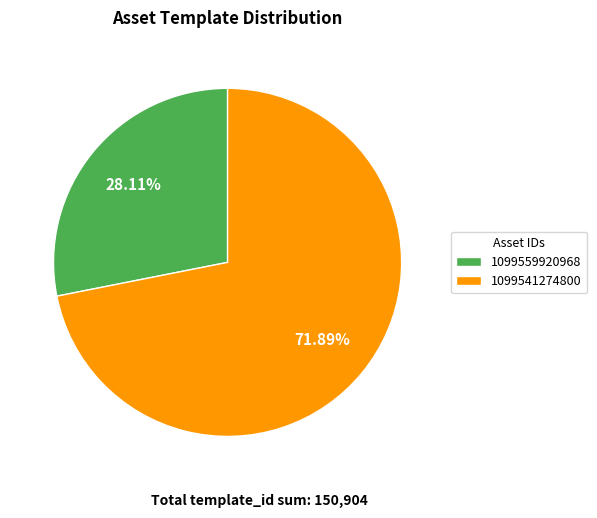

What is the smallest slice in the pie chart?

1099559920968